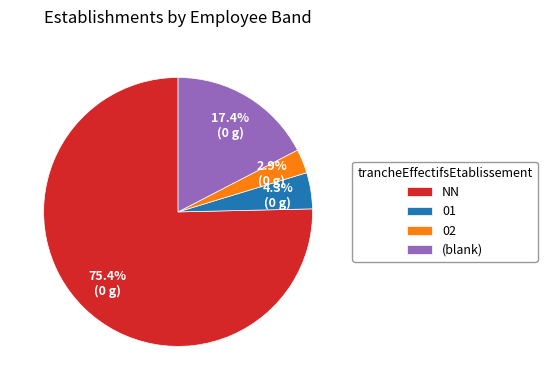

To the nearest percent, what is the combined percentage of 02 and 01?

7%